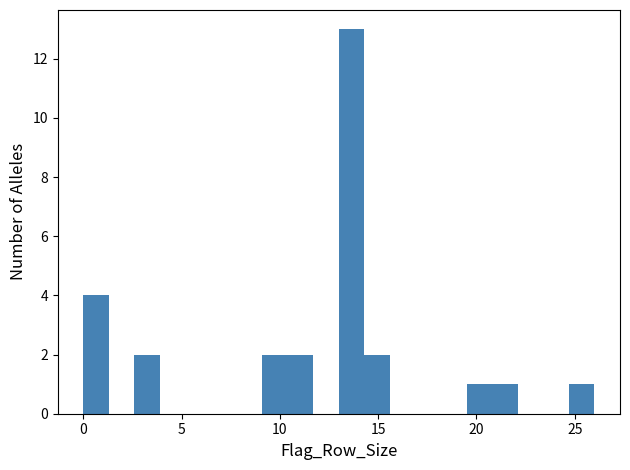

Read against the x-axis, roughly where is the centre of the tallest bar?

13.5